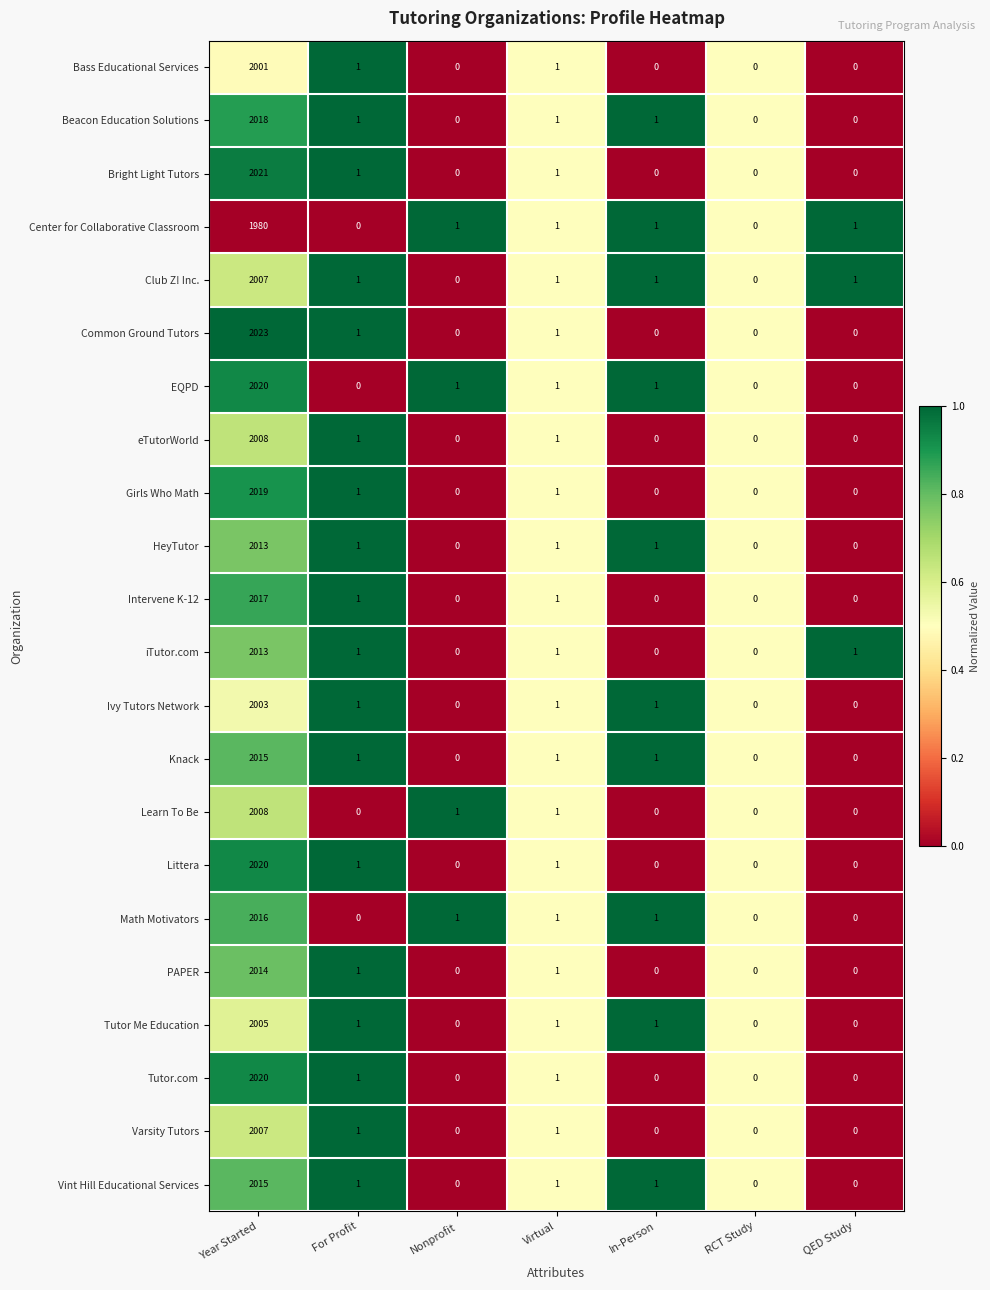

What is the sum of all Vint Hill Educational Services values?

2018